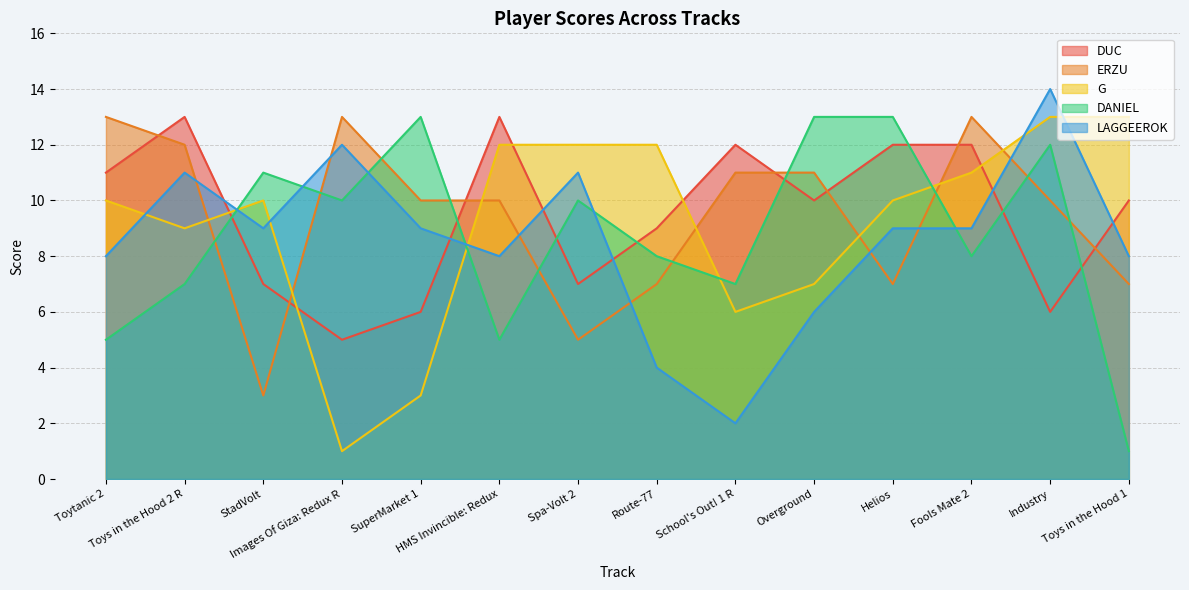

At School's Out! 1 R, list the series in order from largest to smallest.

DUC, ERZU, DANIEL, G, LAGGEEROK